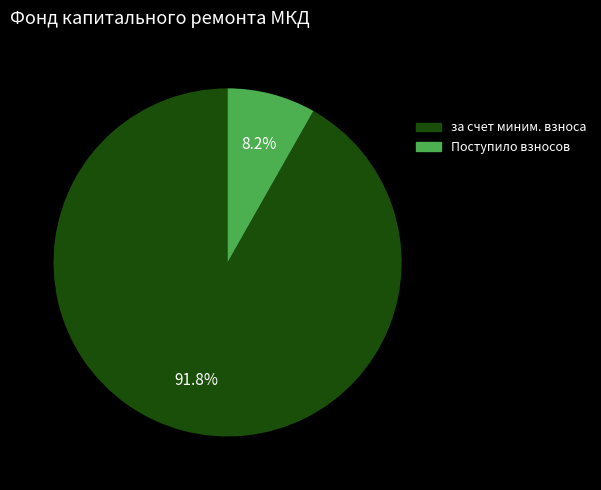

Does any single category account for the majority?

Yes